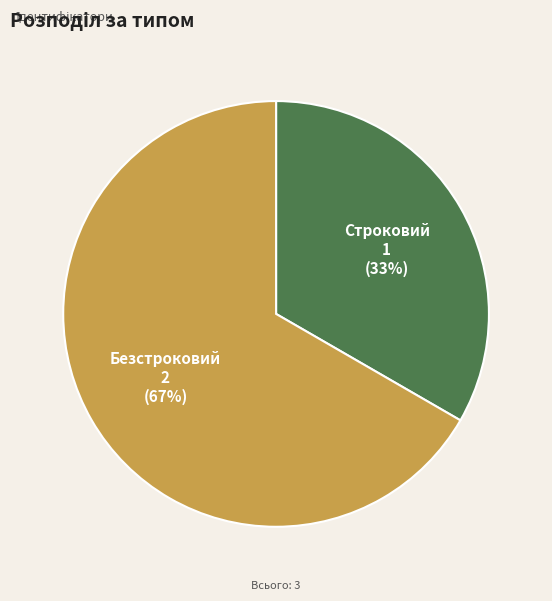

To the nearest percent, what portion does Безстроковий represent?

67%